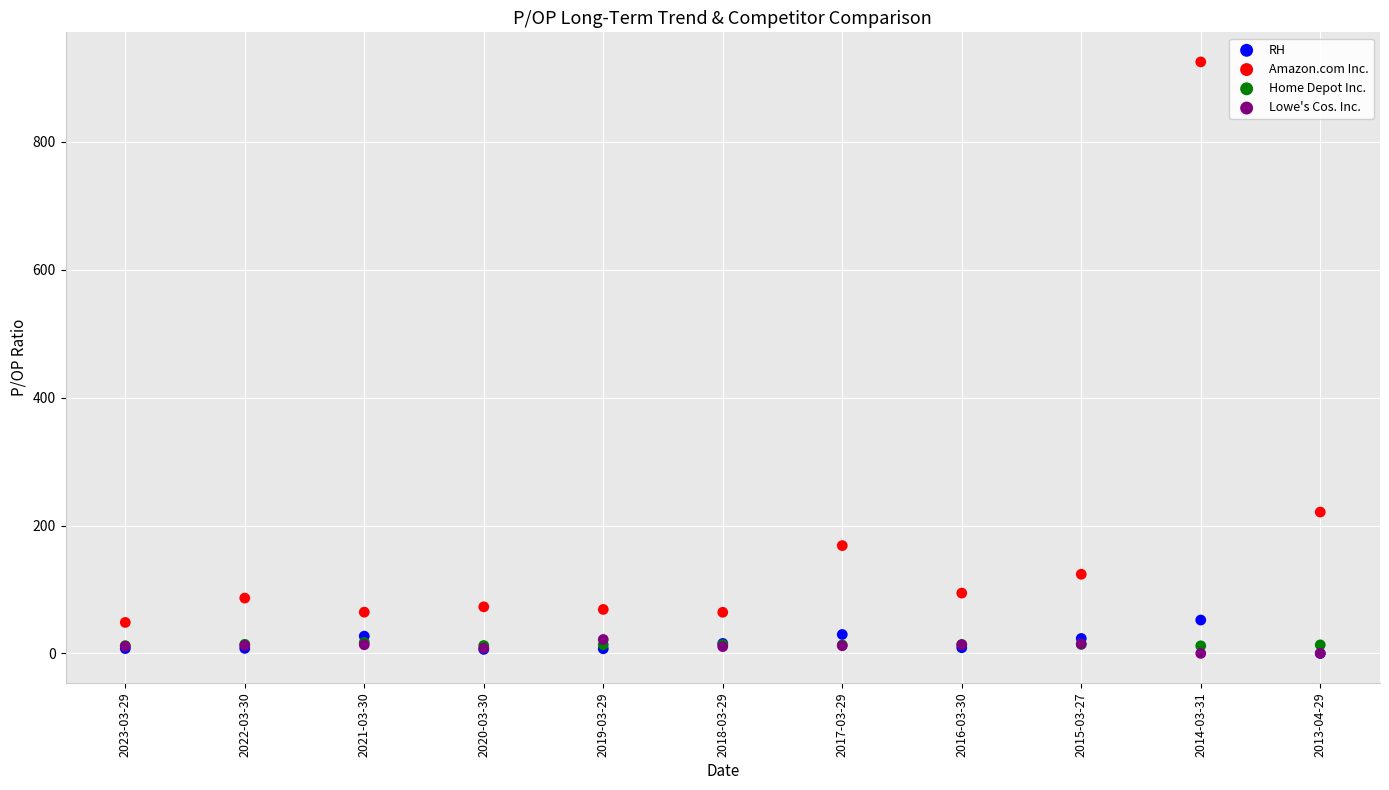

In the Amazon.com Inc. series, what Y value is closest to 486?

221.1